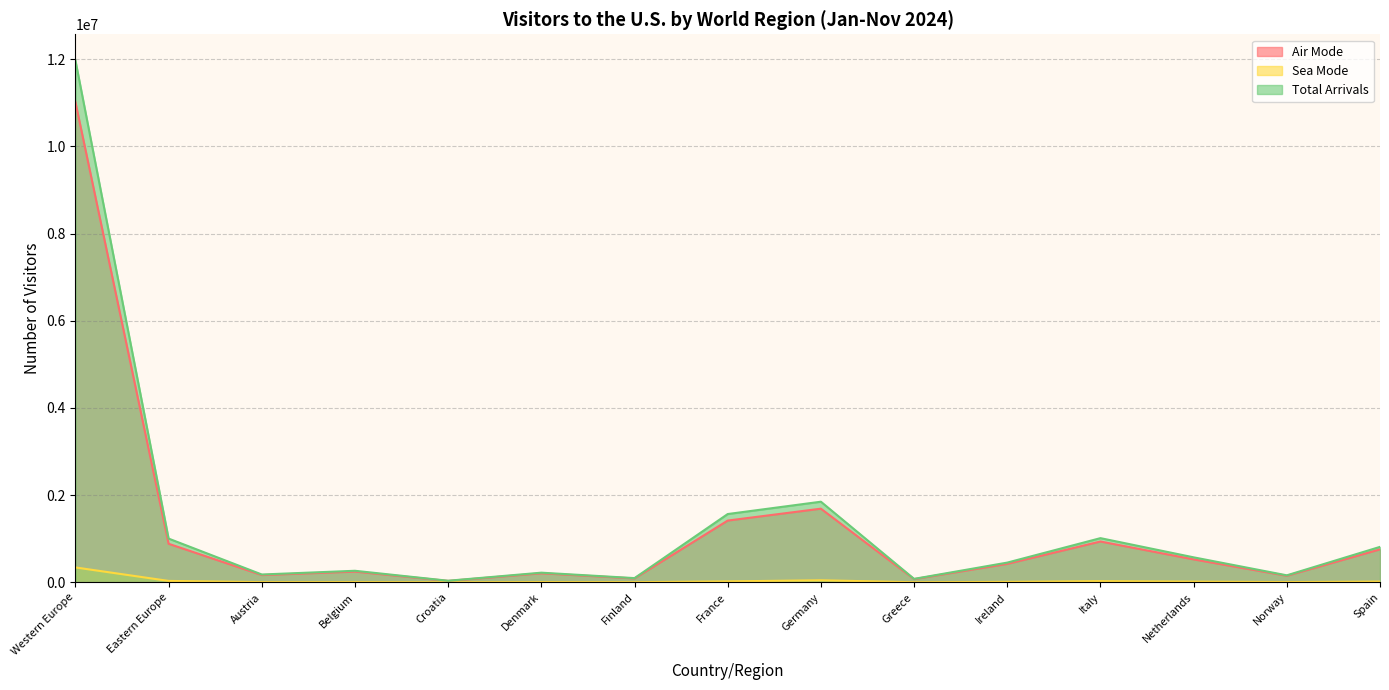

At which category is the sum across all series the highest?

Western Europe